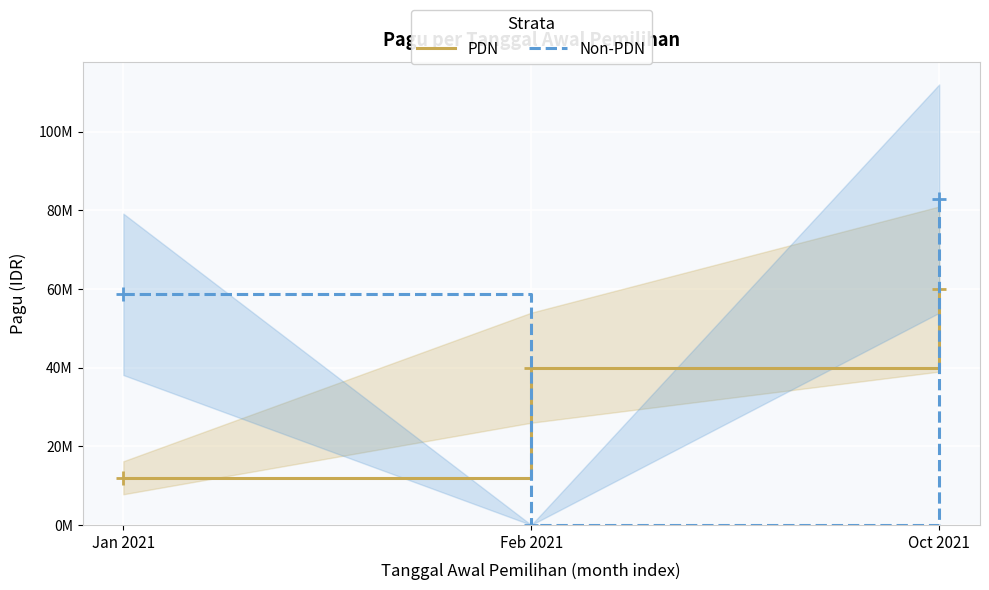

Which category has the highest value across all series?

Oct 2021